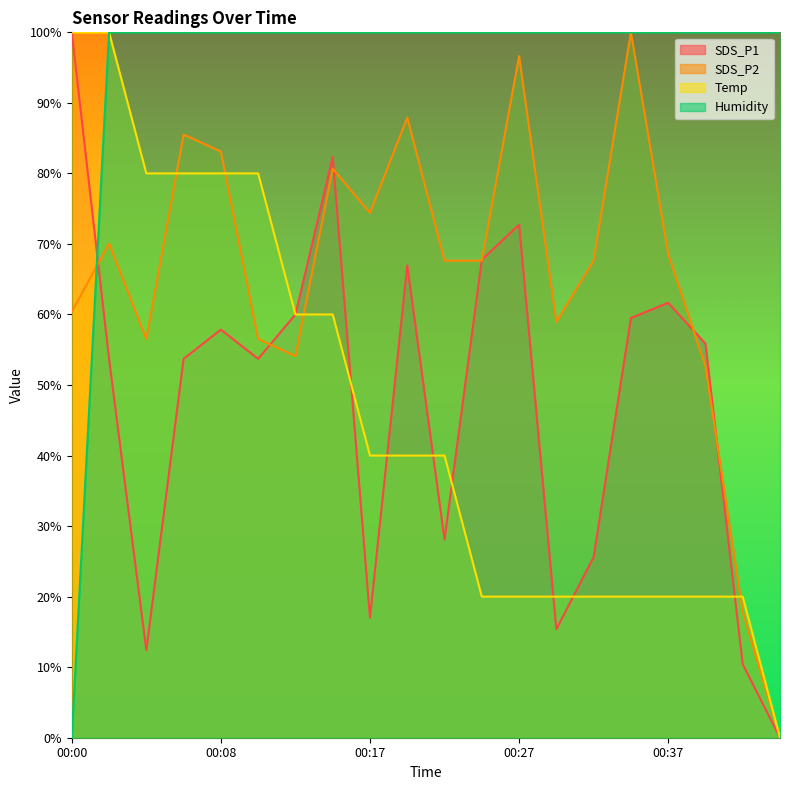

Rank the series by their maximum value, from lowest to highest.

SDS_P1, SDS_P2, Temp, Humidity